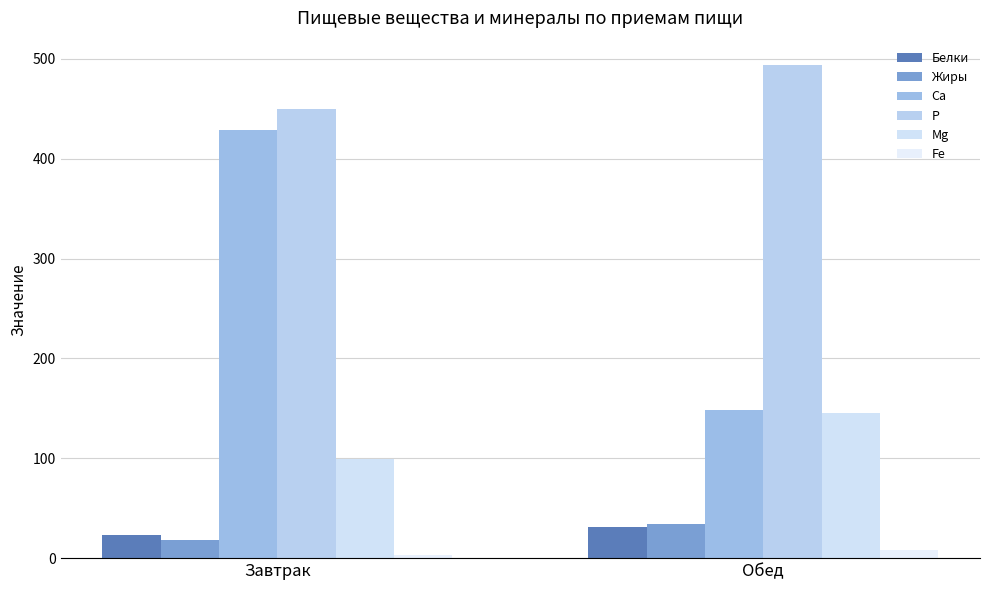

Is it true that Белки equals 7.5 at Завтрак?

False